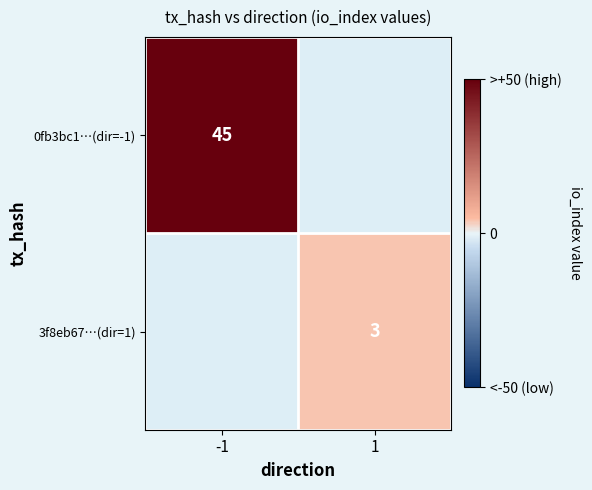

Which category has the highest value across all series?

-1